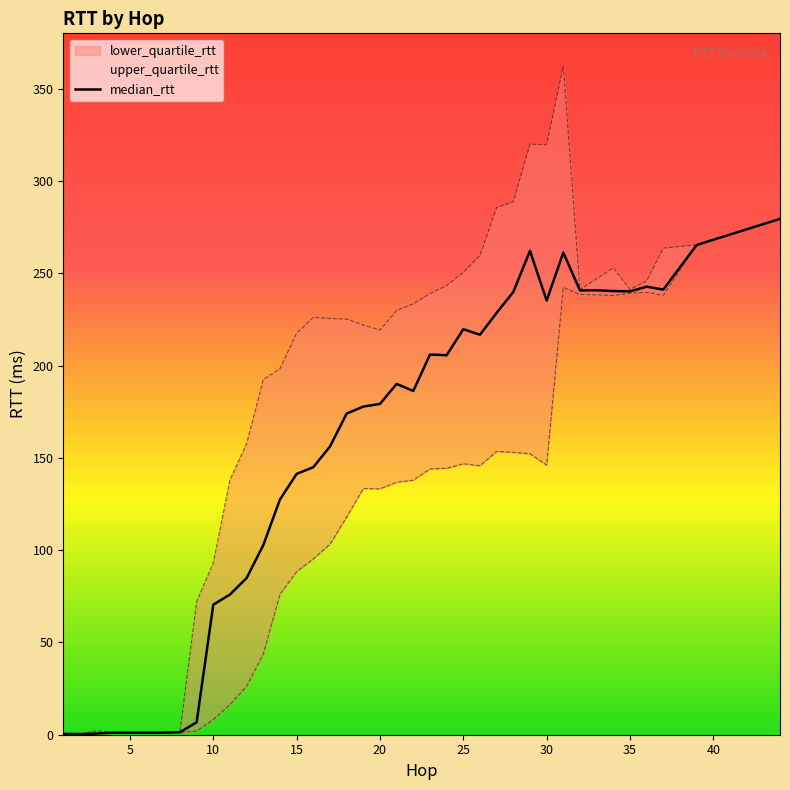

Reading left to right, extract all data points from this chart.

median_rtt: 0.5	0.3	0.7	1.1	1.1	1.1	1.1	1.3	6.8	70.4	76.0	84.9	102.7	127.4	141.3	144.9	156.1	174.0	177.8	179.2	190.1	186.3	206.0	205.6	219.7	216.7	228.6	239.9	262.2	235.2	261.2	240.7	240.8	240.4	240.2	242.8	241.2	265.3	279.5
lower_quartile_rtt: 0.5	0.3	0.6	1.0	1.0	1.0	1.1	1.3	2.0	8.2	16.3	26.2	43.7	76.1	88.3	95.3	103.2	117.9	133.4	133.2	136.8	137.9	144.0	144.3	146.8	145.7	153.5	153.0	152.2	146.0	242.4	238.5	238.3	238.0	239.1	239.7	238.1	265.3	279.5
upper_quartile_rtt: 0.5	0.4	2.2	1.2	1.2	1.5	1.2	1.5	72.1	93.1	138.1	157.8	192.4	198.3	217.6	226.1	225.5	225.2	222.0	219.3	229.9	233.4	239.0	243.3	250.5	259.6	285.6	288.7	319.9	319.6	362.3	241.1	247.0	252.9	241.3	245.8	263.6	265.3	279.5